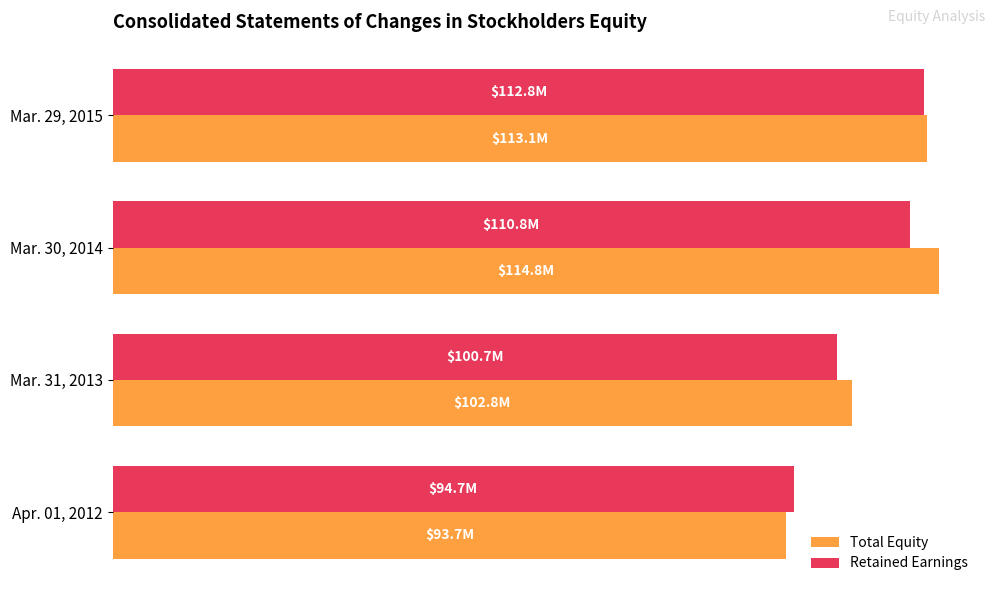

What are all the series names shown in the legend?

Total Equity, Retained Earnings